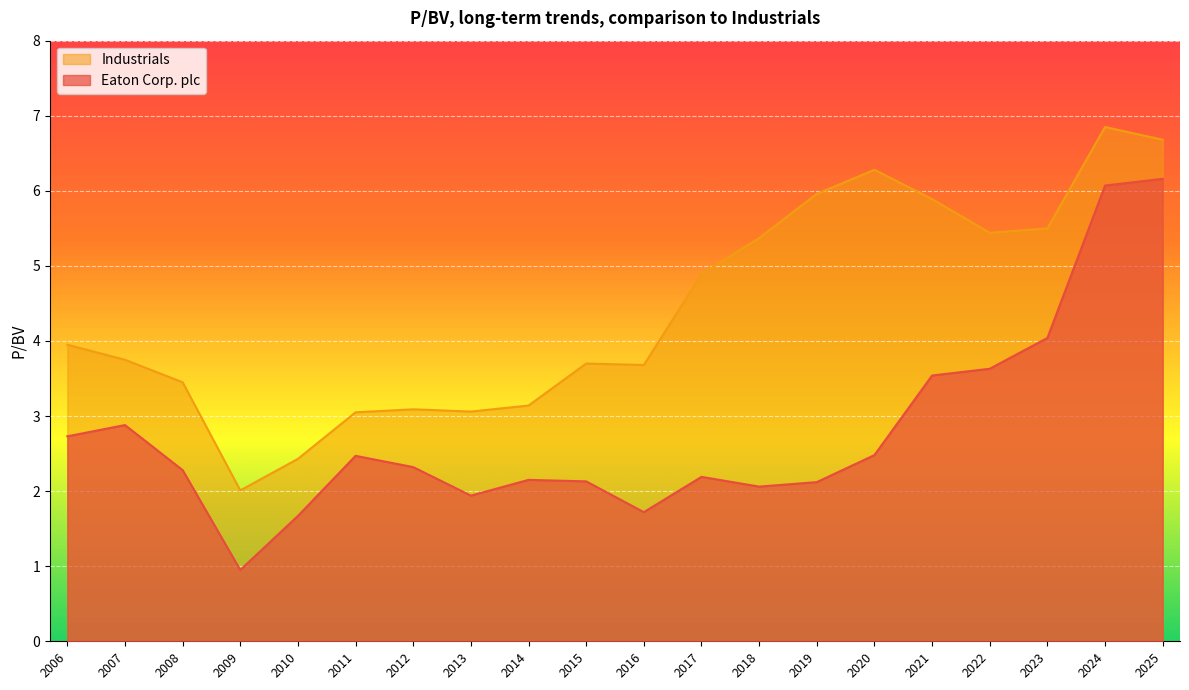

At which label does Eaton Corp. plc first exceed 2?

2006